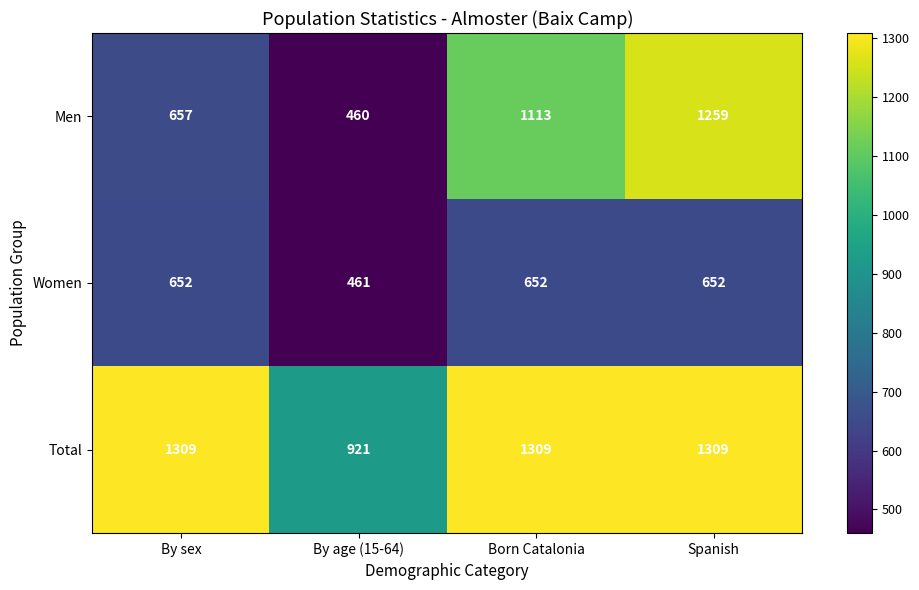

Rank the series by their average value, from lowest to highest.

Women, Men, Total